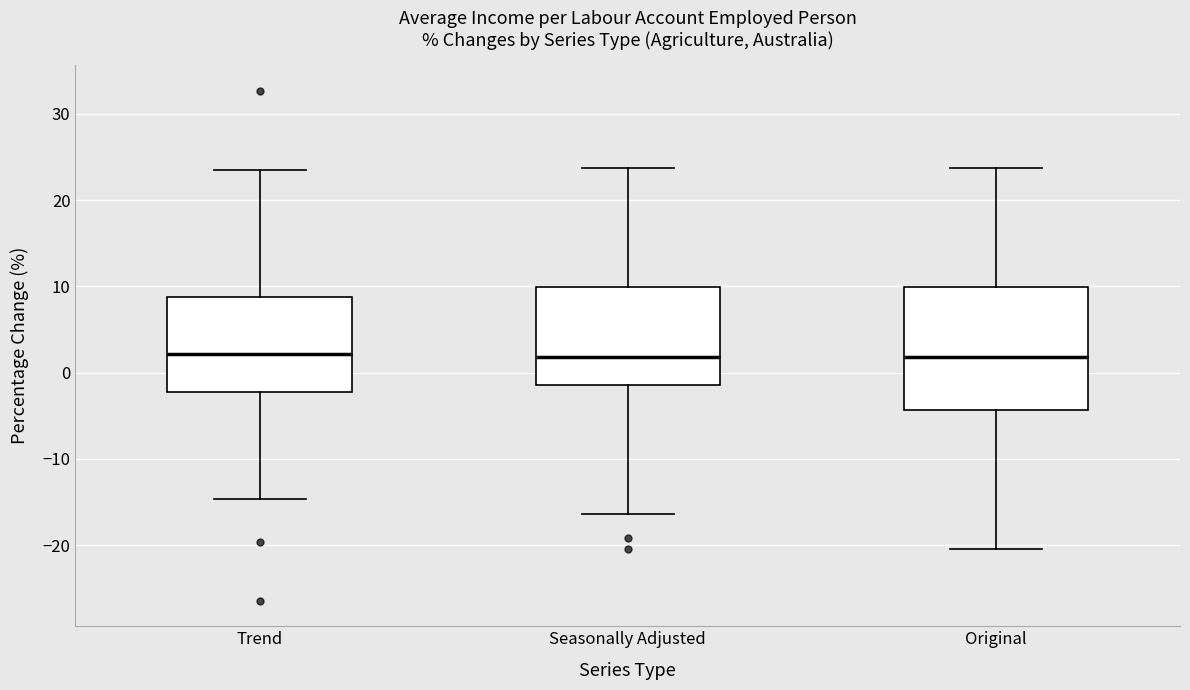

Reading left to right, read every box against the y-axis: the position of its median line, the range the box covers, and the ends of its whiskers. The values are not printed on the chart, so give them approximately, as read against the axis.

Trend: median 2, box -2 to 9, whiskers -15 to 24
Seasonally Adjusted: median 2, box -1 to 10, whiskers -16 to 24
Original: median 2, box -4 to 10, whiskers -20 to 24